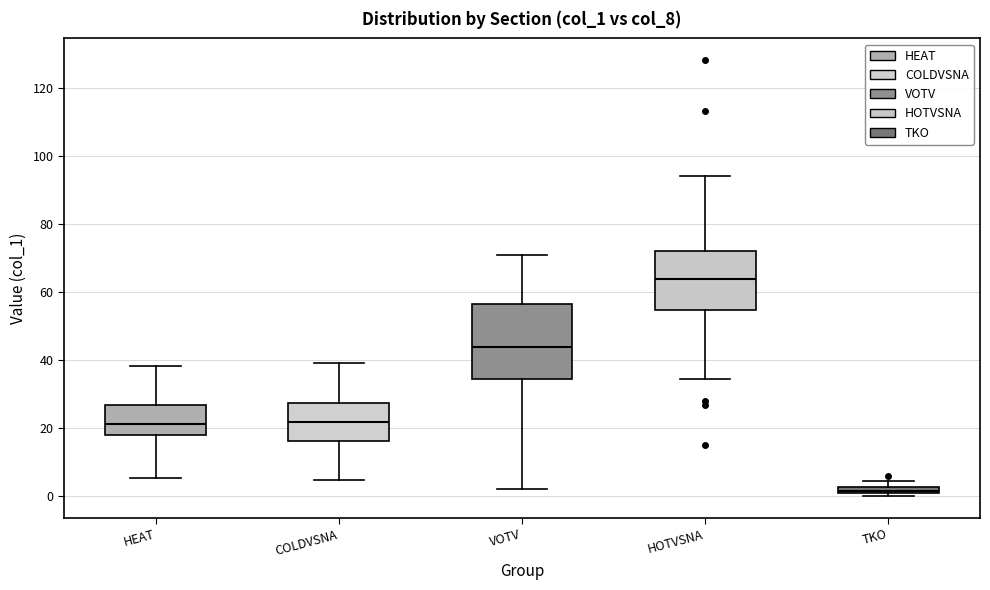

Which box has the highest median line?

HOTVSNA